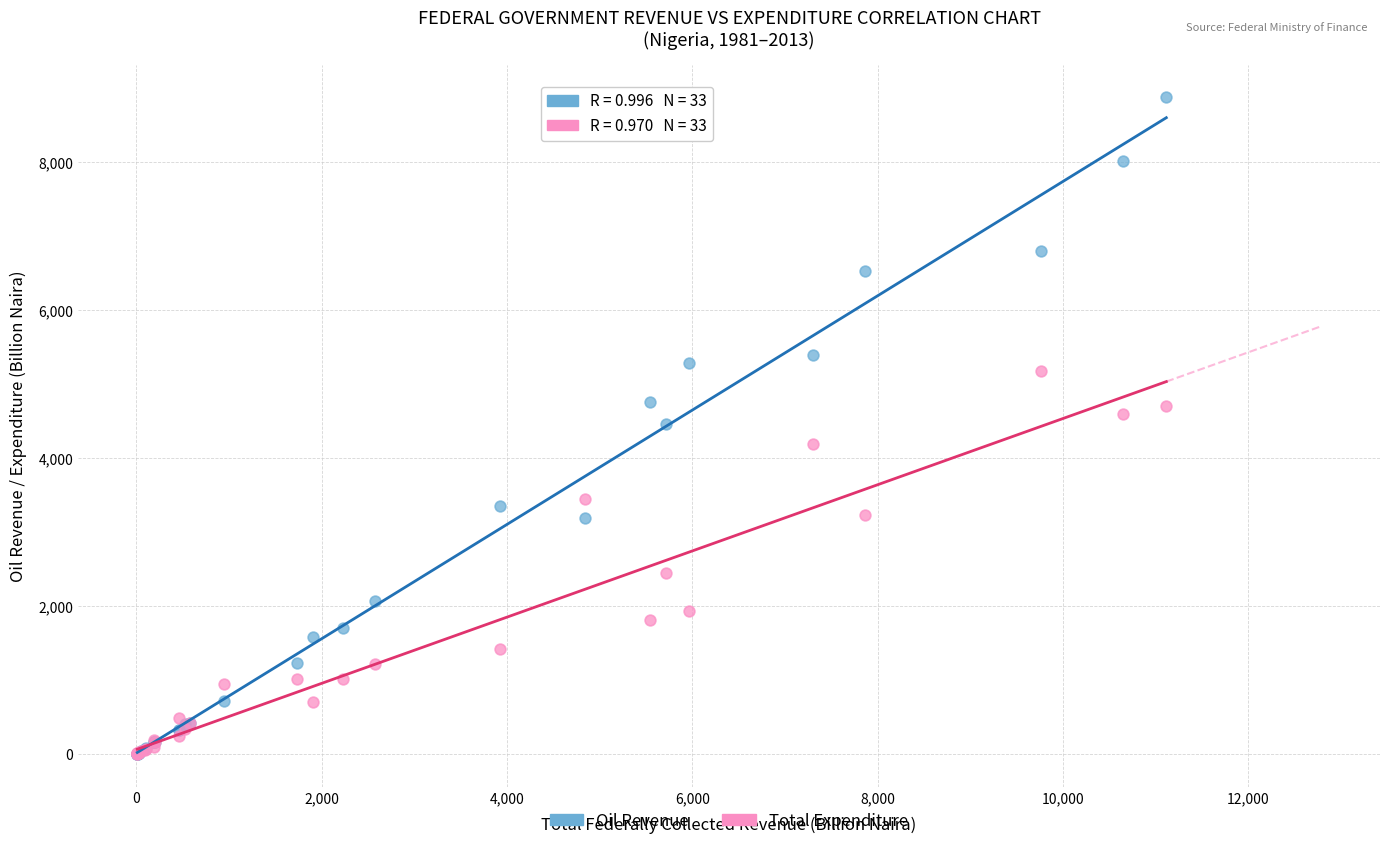

Which series contains the highest Y value?

Oil Revenue